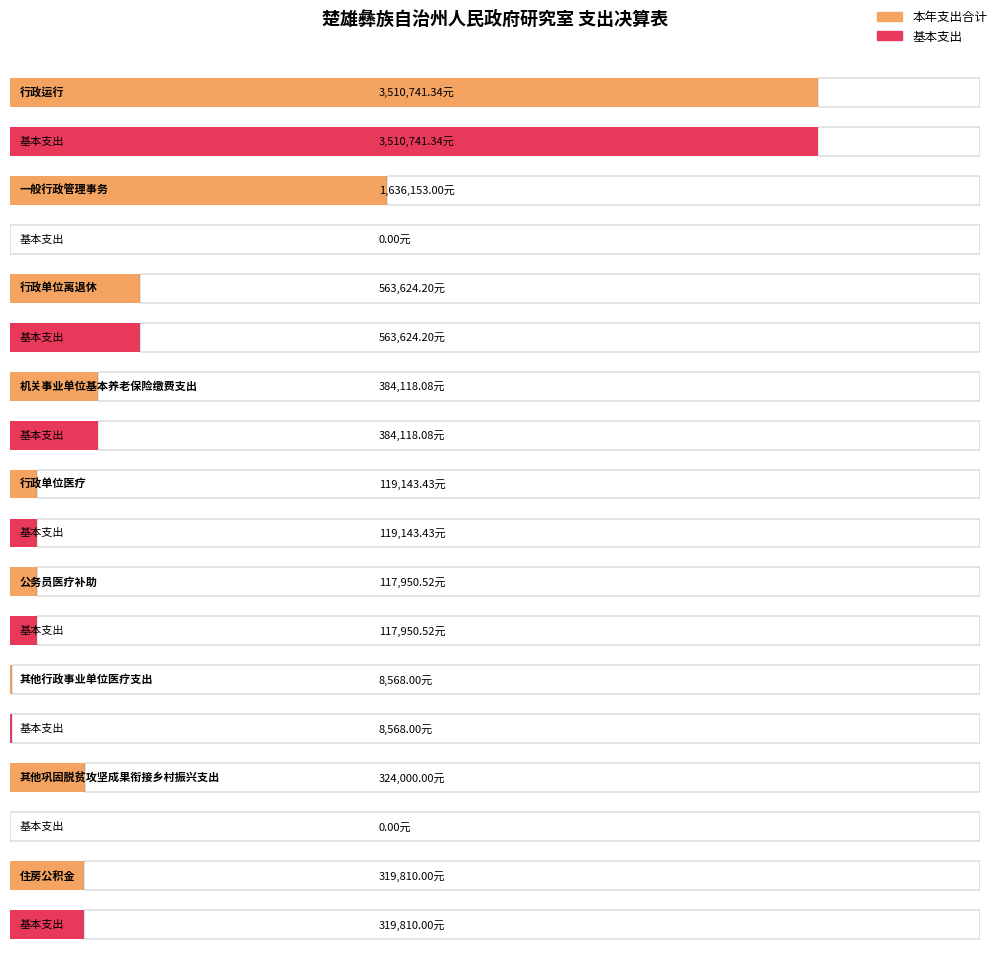

List the series in order of their overall mean, highest first.

本年支出合计, 基本支出